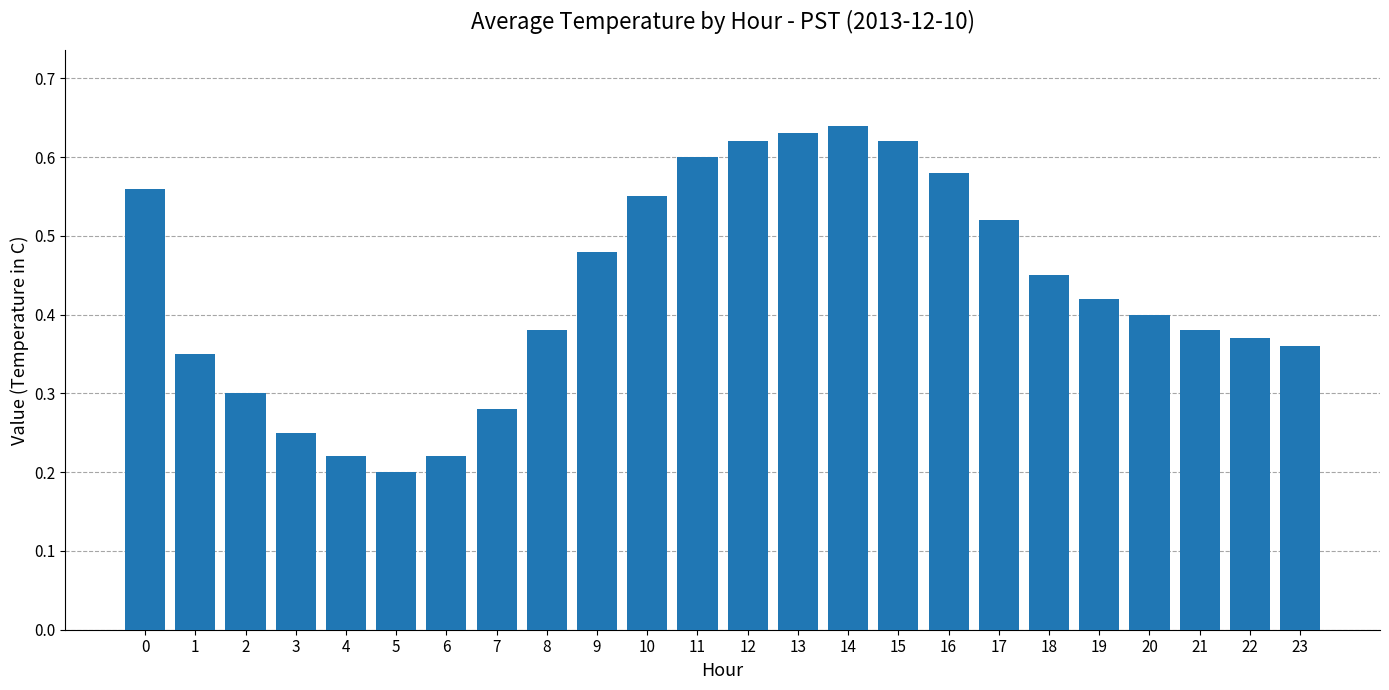

The chart shows a value of 1.1 at 12. True or false?

False